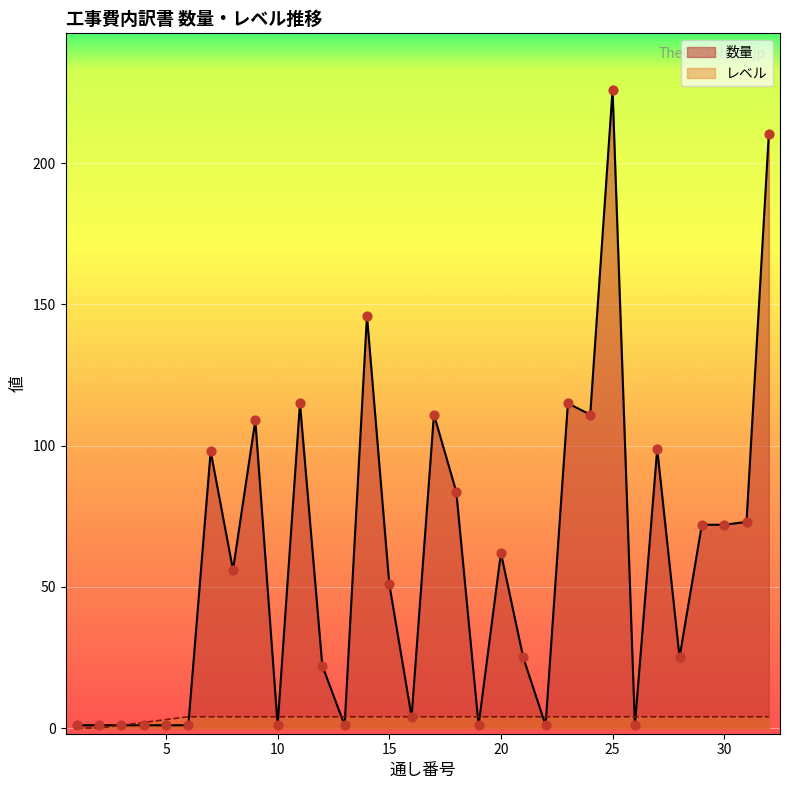

Which series has the widest spread of Y values?

数量